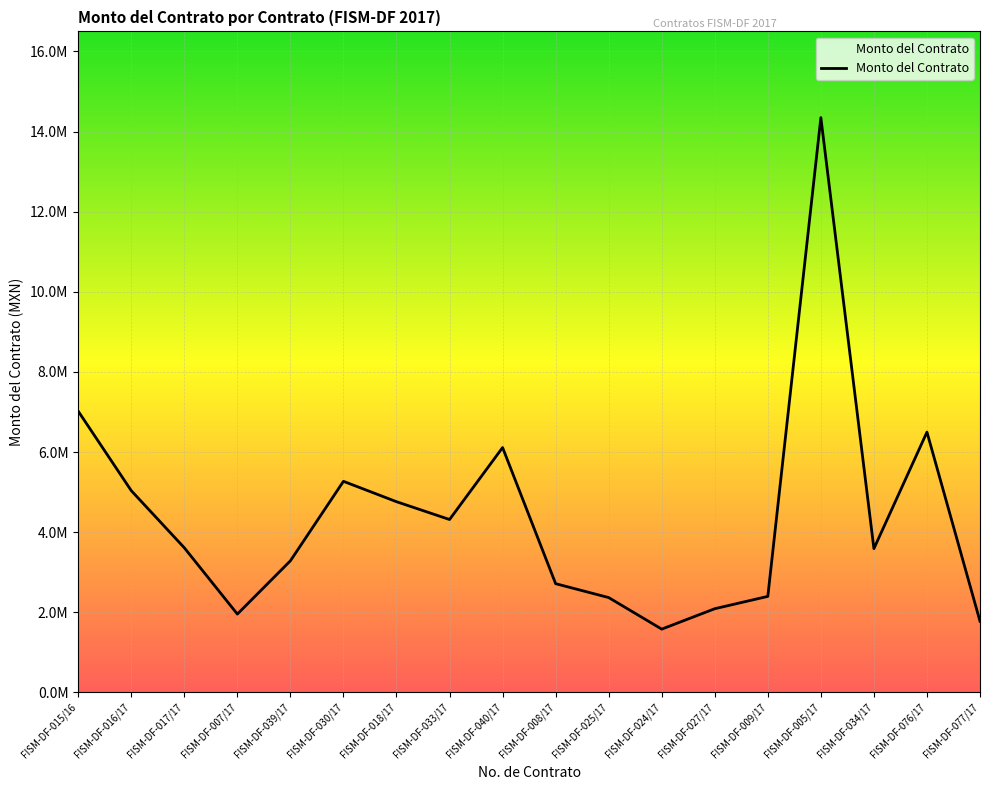

Does the chart have visible grid lines?

Yes